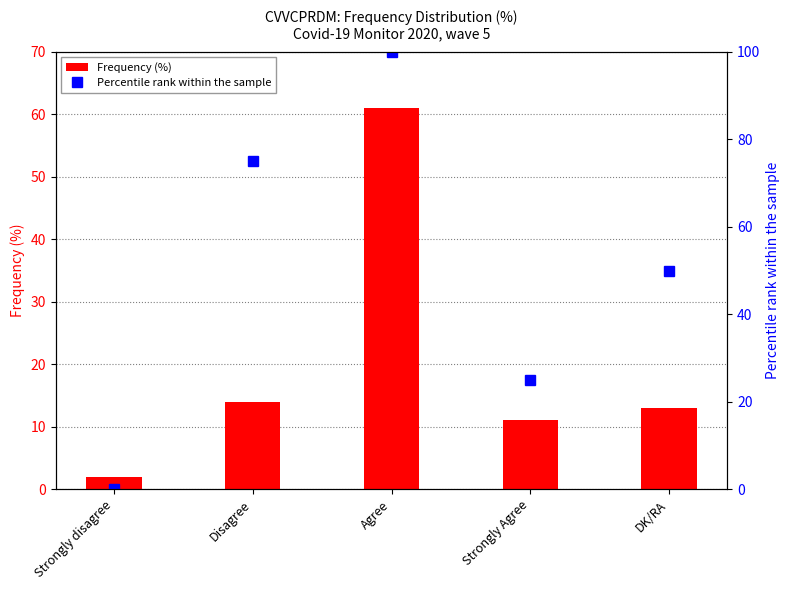

True or false: Frequency (%) has a value of 6 at Strongly Agree.

False